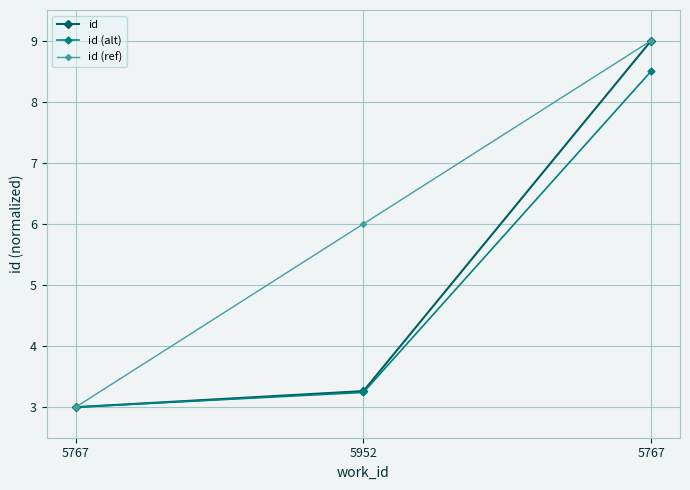

What is the smallest value displayed?

3.0